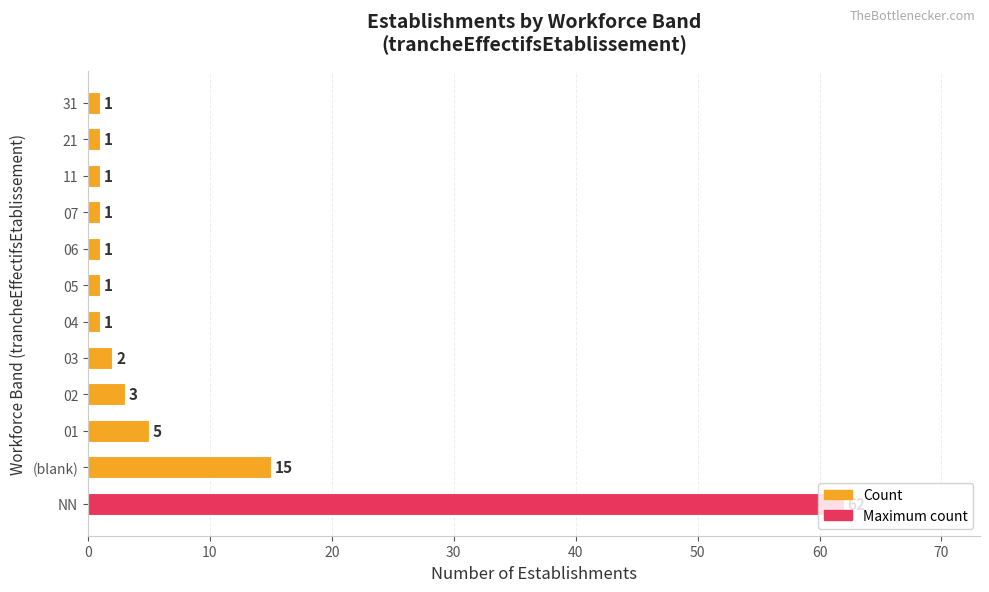

What is the ratio of the value at 06 to the value at 05?

1.0